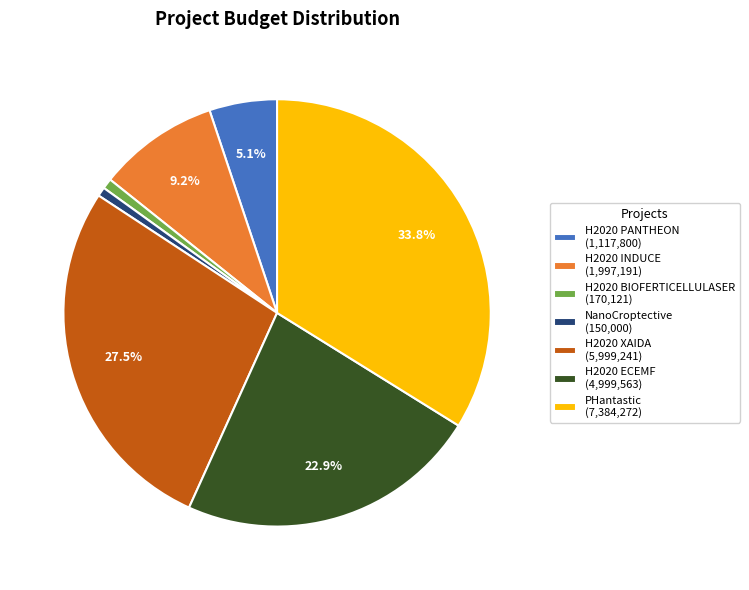

How many slices are in this pie chart?

7